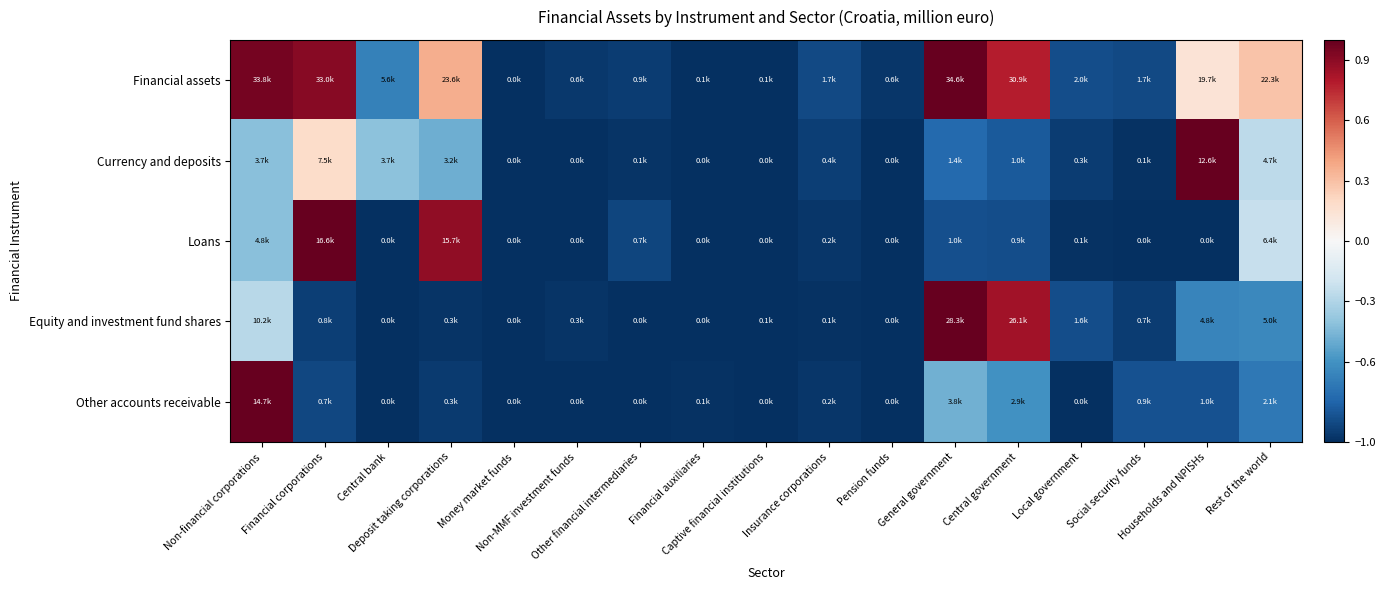

How many data points does each series have?

17